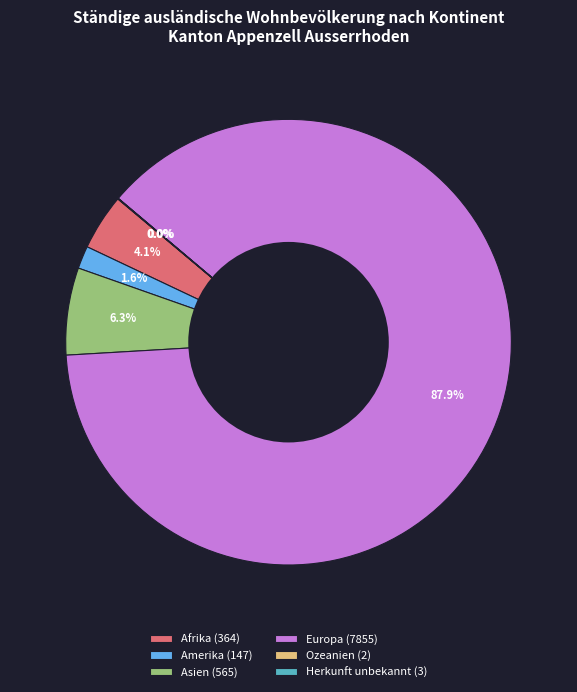

Is there any slice that represents more than half of the pie?

Yes